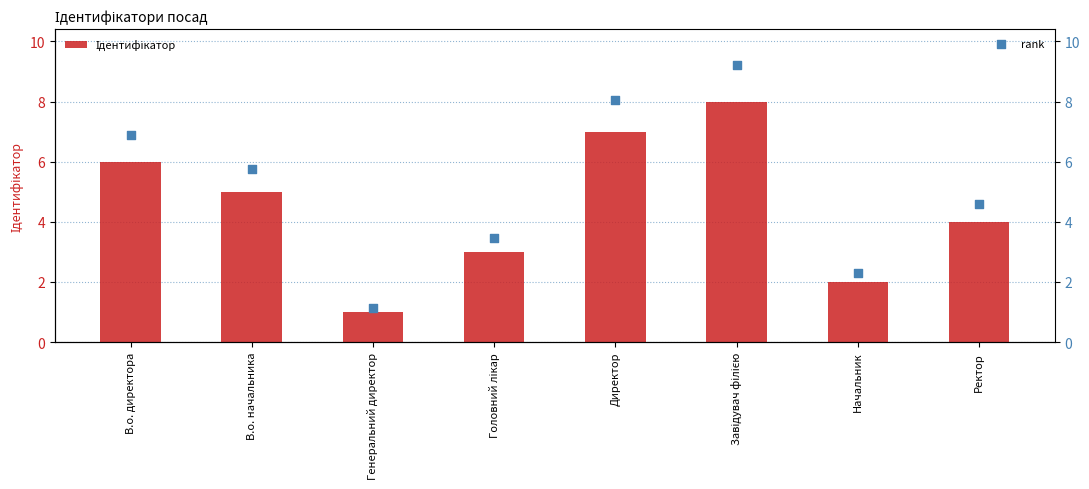

At how many categories does at least one series exceed 6?

3